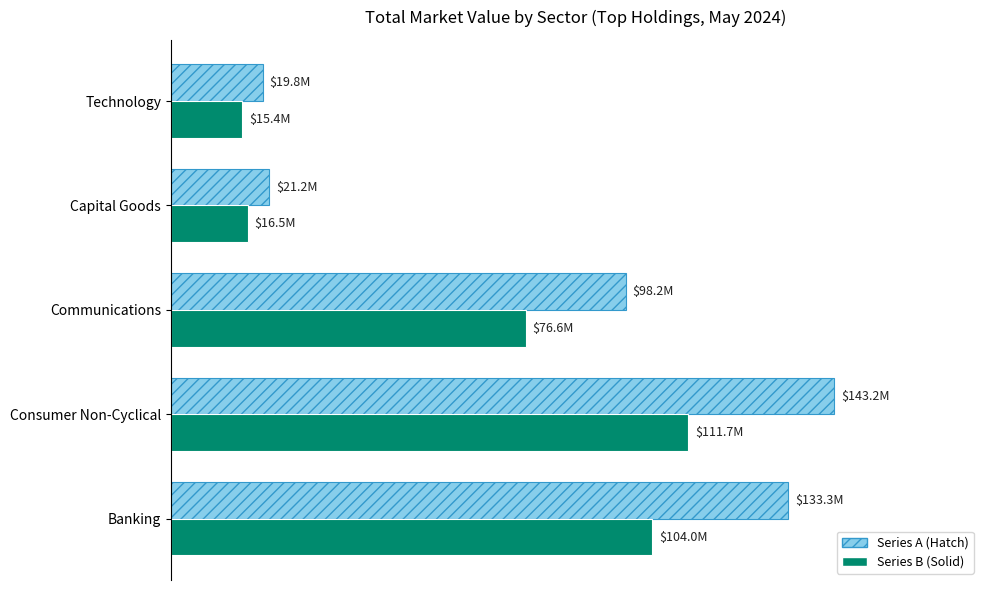

How many series are shown in this chart?

2